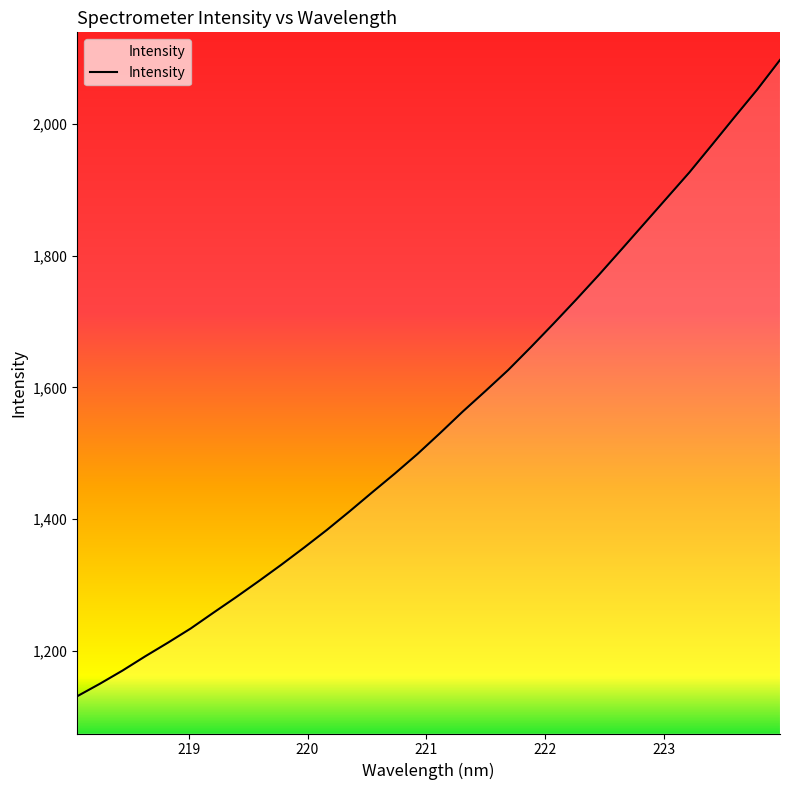

What is the maximum value shown in the chart?

2097.5